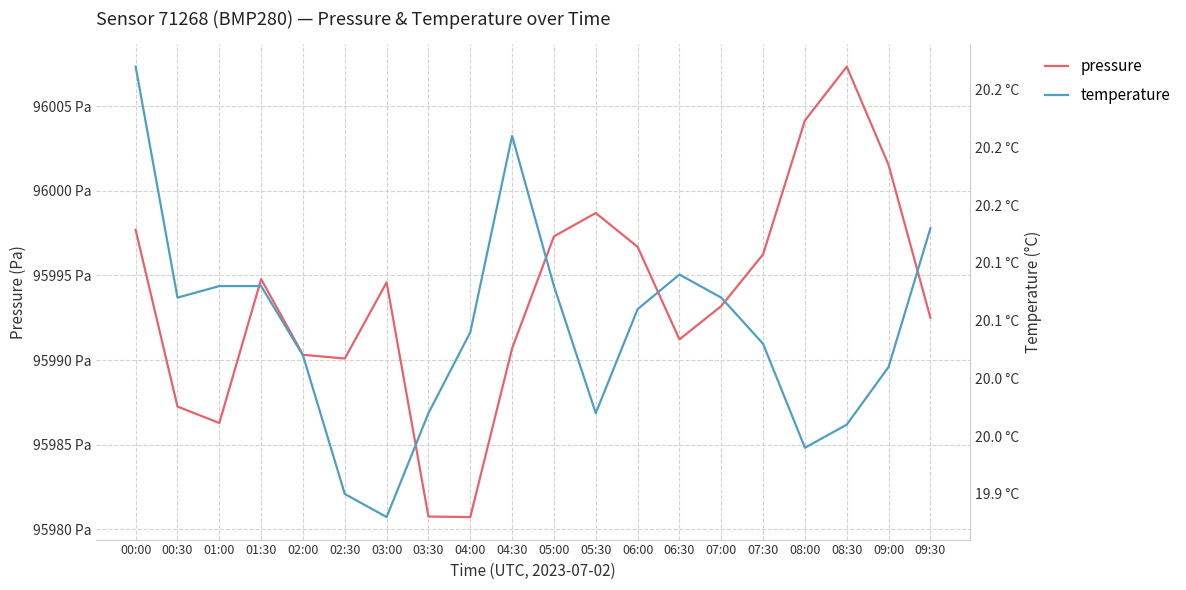

Rank the series by their maximum value, from lowest to highest.

temperature, pressure